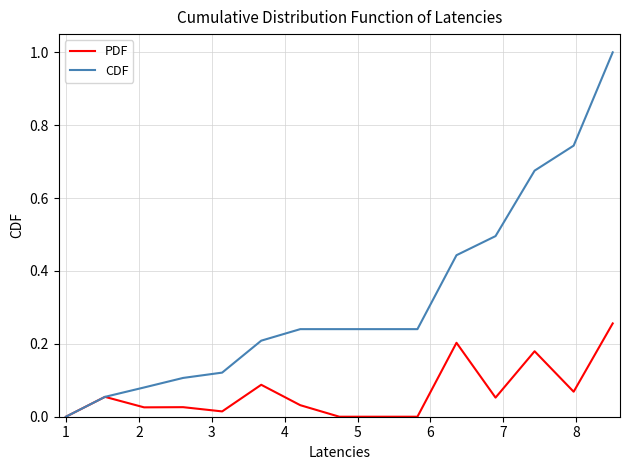

List the series in order of their peak value, highest first.

CDF, PDF